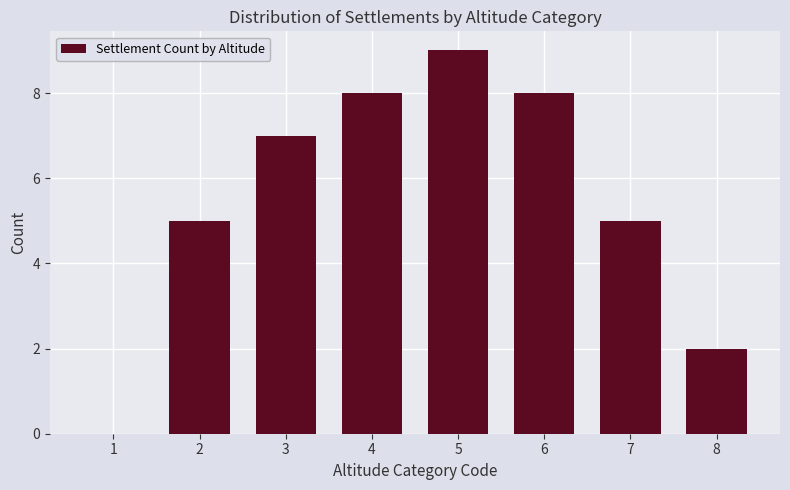

Reading left to right, list all the values displayed in this chart.

1=0	2=5	3=7	4=8	5=9	6=8	7=5	8=2